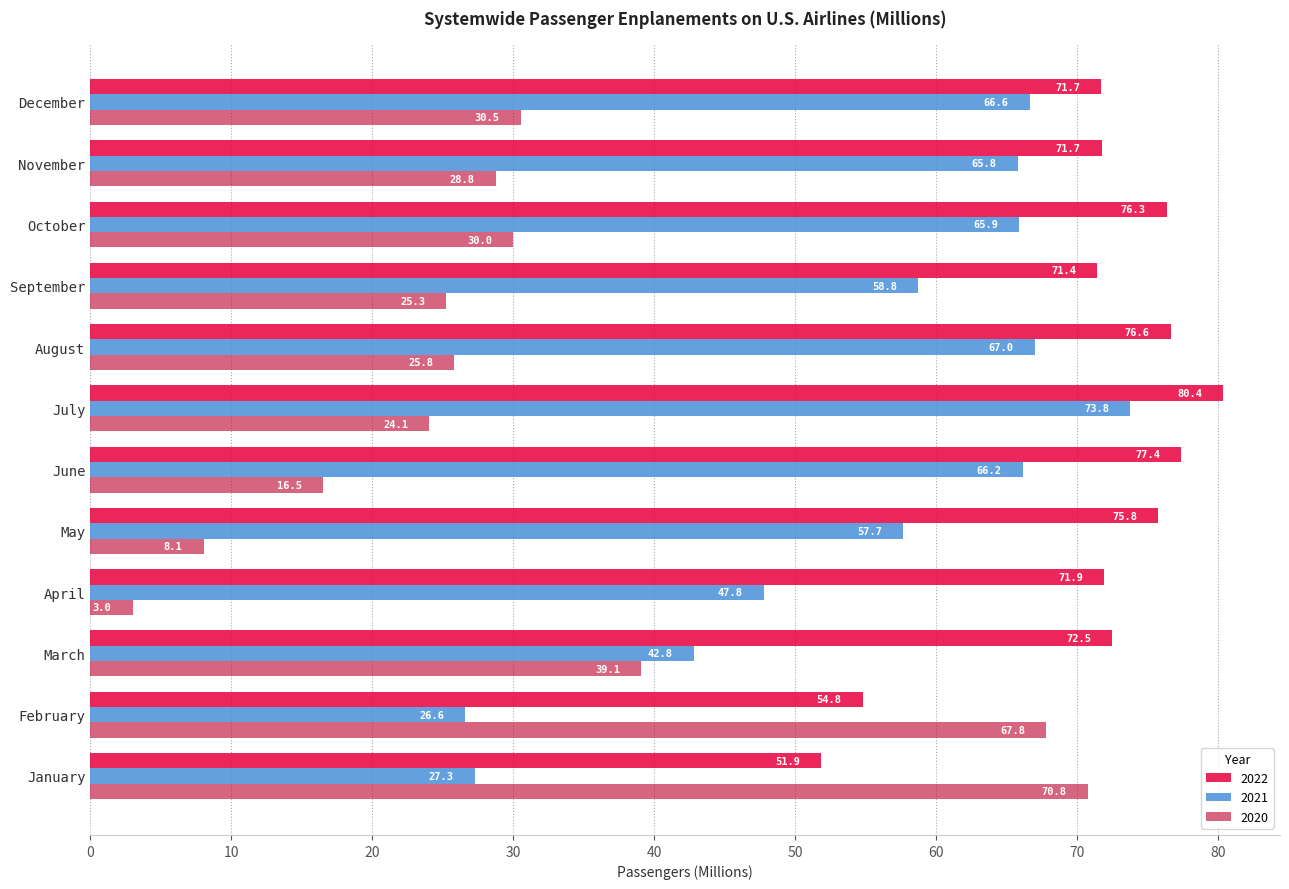

What is the difference between the second highest and minimum values in the 2020 series?

64.8